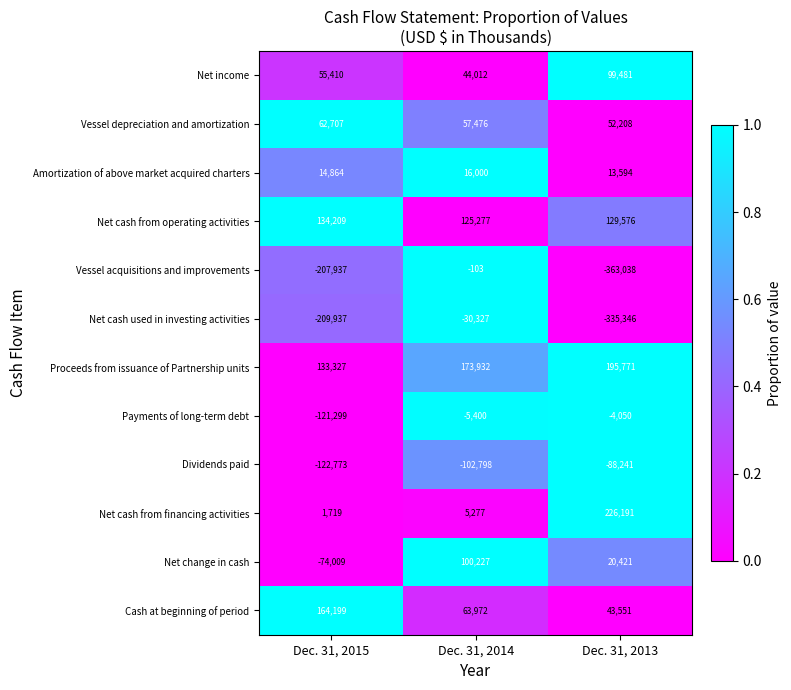

What is the spread (max minus min) of values at Dec. 31, 2013?

589229